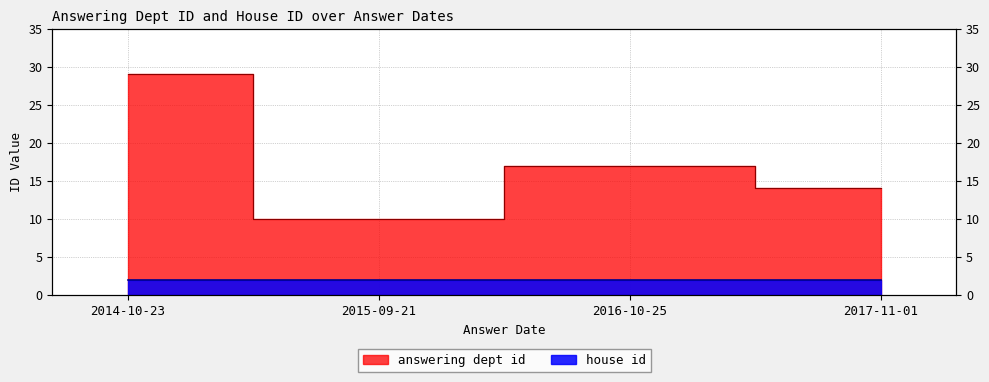

At which label is the value closest to 19?

2016-10-25